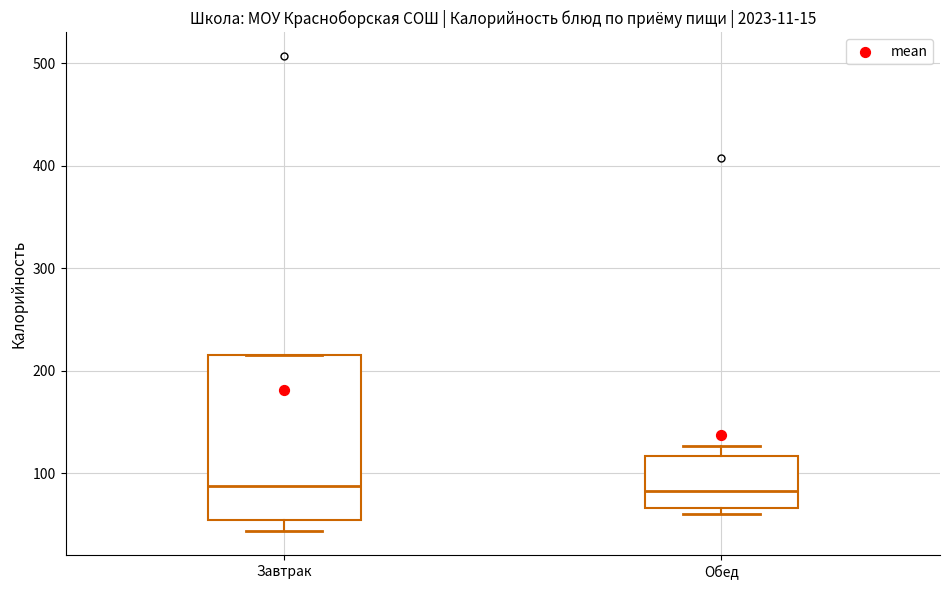

Reading left to right, transcribe this box plot: for each box, give where its median line is, the range the box spans, and where its two whiskers end, as read against the y-axis. The values are not printed on the chart, so give them approximately, as read against the axis.

Завтрак: median 90, box 50 to 210, whiskers 40 to 210
Обед: median 80, box 70 to 120, whiskers 60 to 130